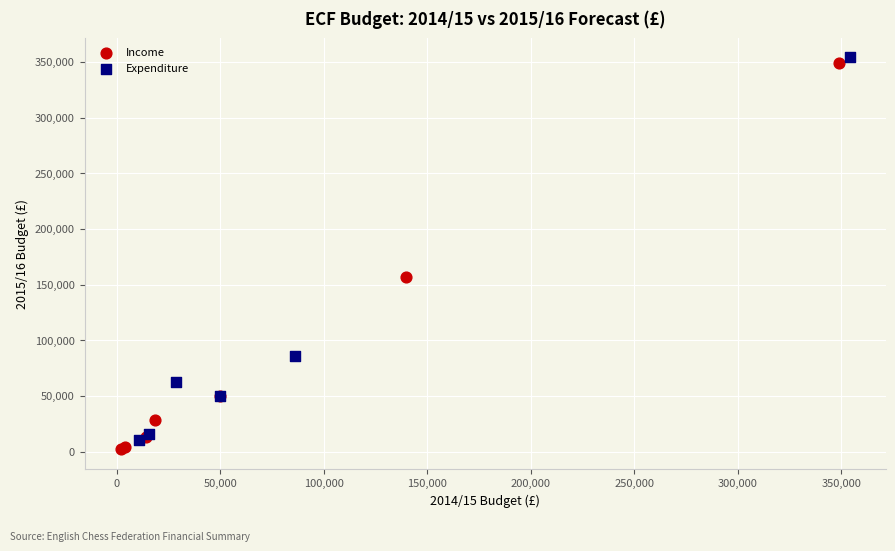

What are all the series names shown in the legend?

Income, Expenditure